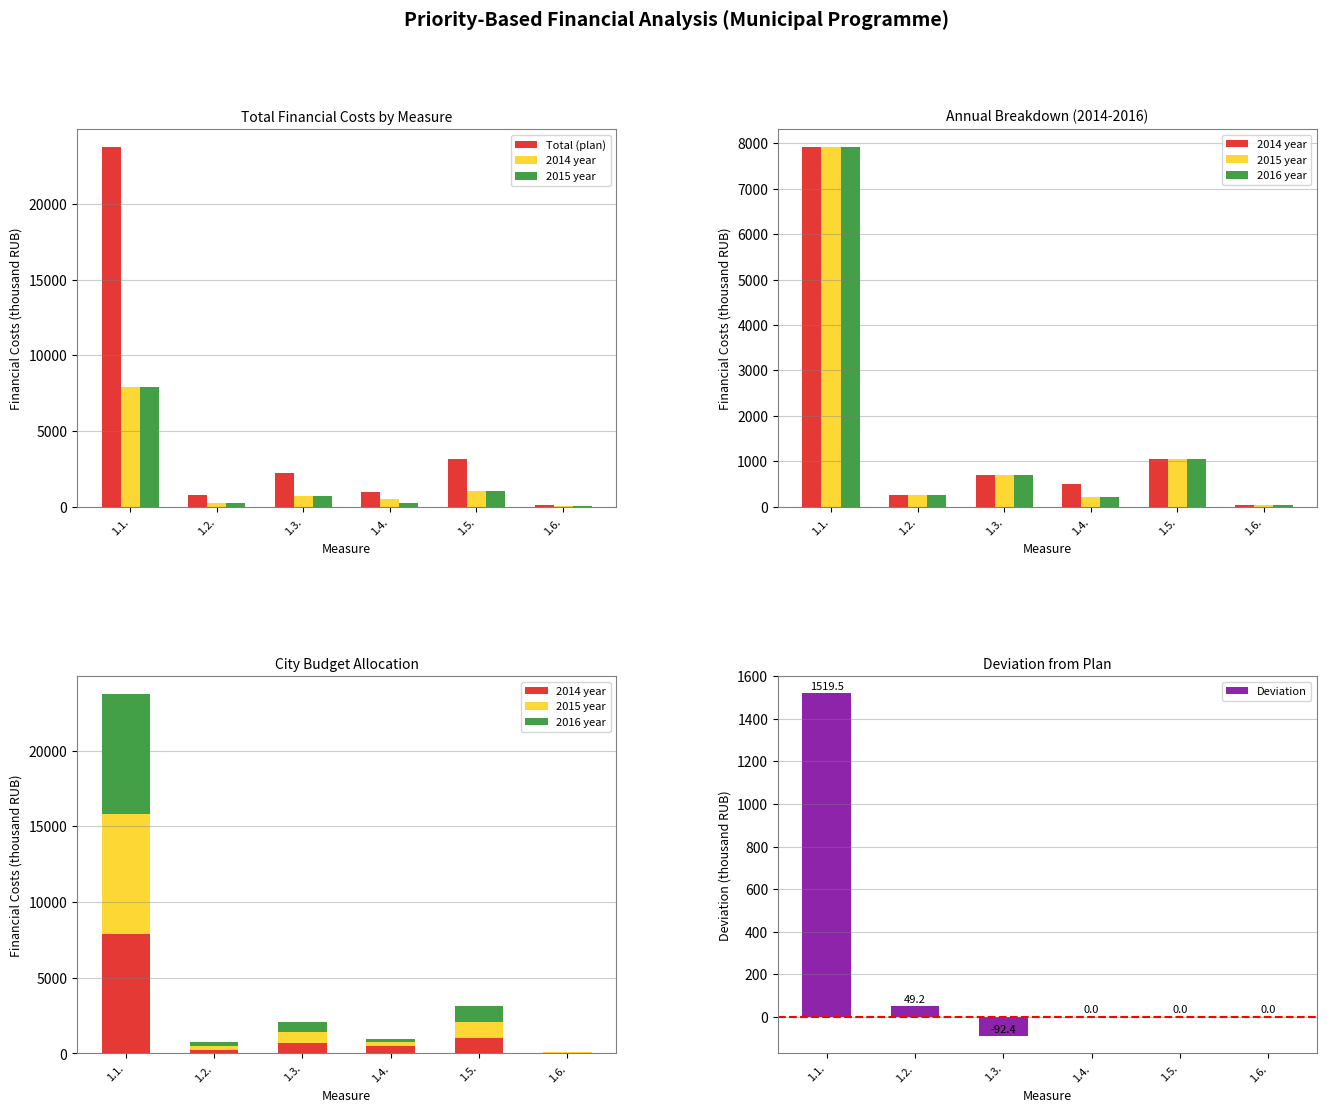

Reading right to left, what are all the values shown in this chart?

Total (plan): 1.6.=105.0	1.5.=3162.3	1.4.=948.9	1.3.=2191.2	1.2.=769.8	1.1.=23731.8
2014 year: 1.6.=35.0	1.5.=1054.1	1.4.=505.1	1.3.=699.6	1.2.=256.6	1.1.=7910.6
2015 year: 1.6.=35.0	1.5.=1054.1	1.4.=221.9	1.3.=699.6	1.2.=256.6	1.1.=7910.6
2016 year: 1.6.=35.0	1.5.=1054.1	1.4.=221.9	1.3.=699.6	1.2.=256.6	1.1.=7910.6
Deviation: 1.6.=0.0	1.5.=0.0	1.4.=0.0	1.3.=-92.4	1.2.=49.2	1.1.=1519.5